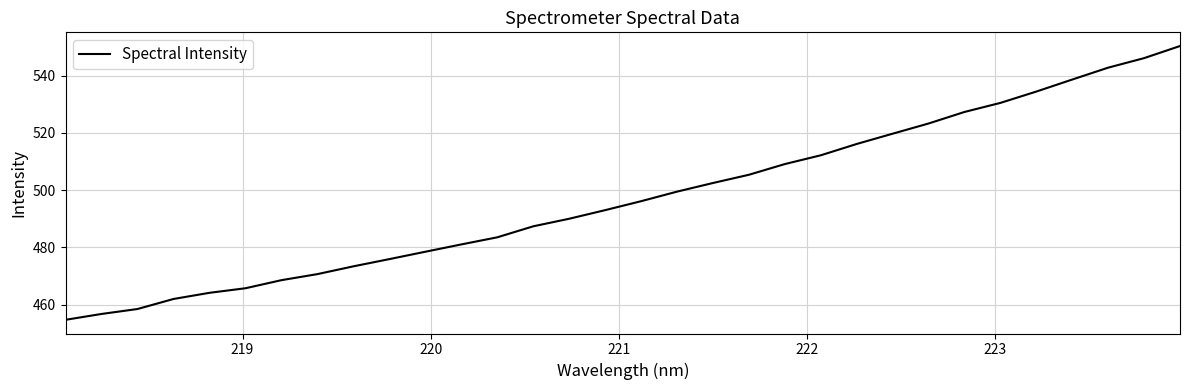

What is the greatest value displayed?

550.3